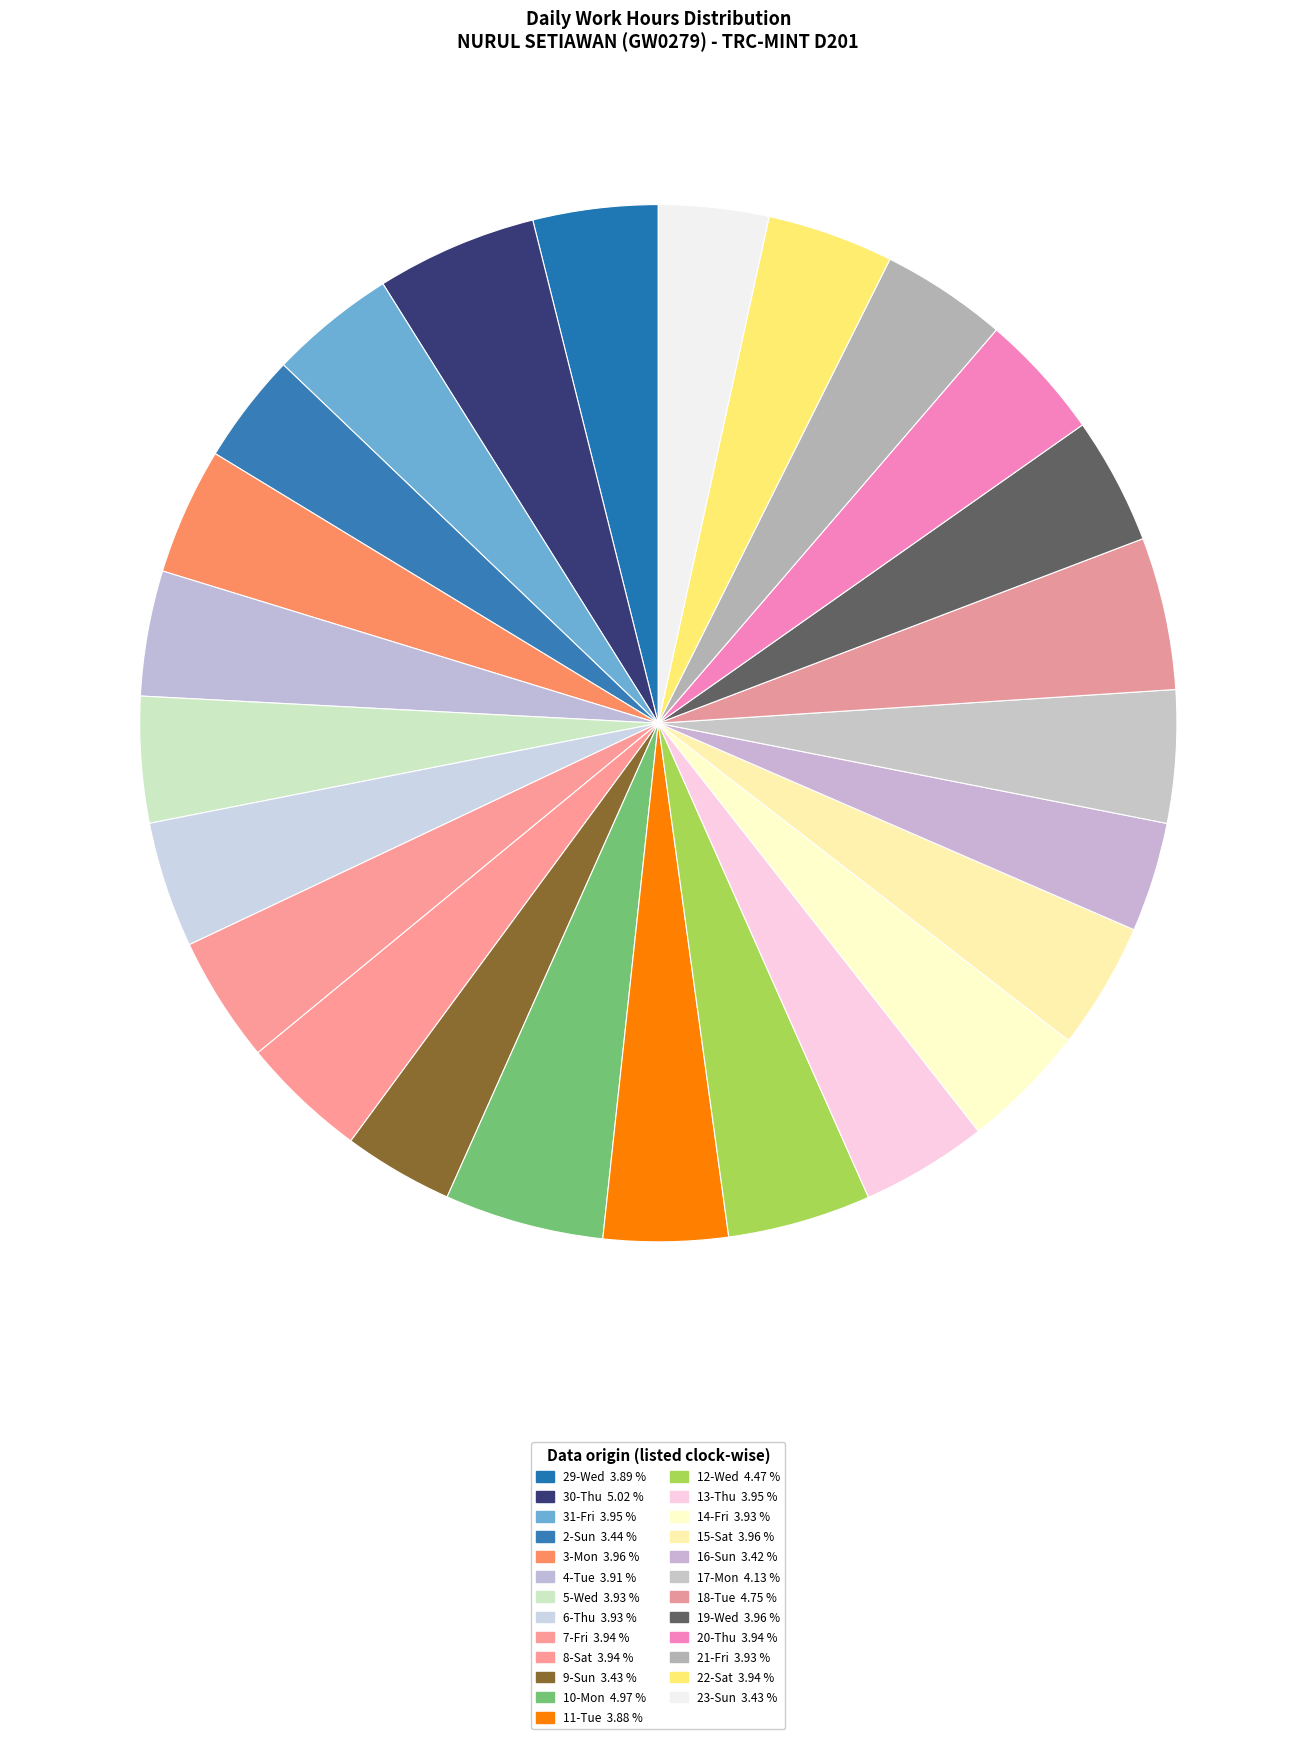

How many slices are in this pie chart?

25